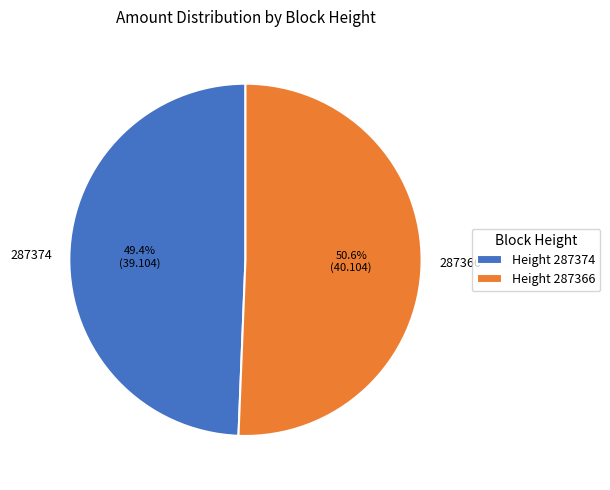

Which has a higher value, 287366 or 287374?

287366